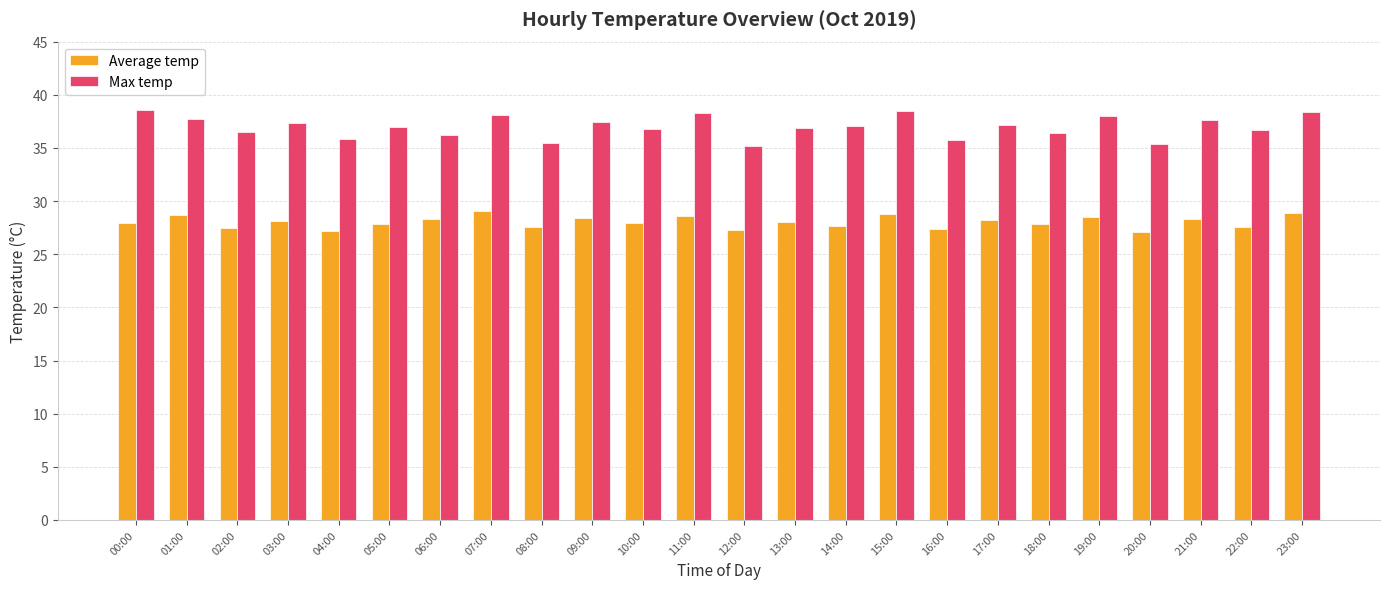

Which series has the widest spread of values?

Max temp